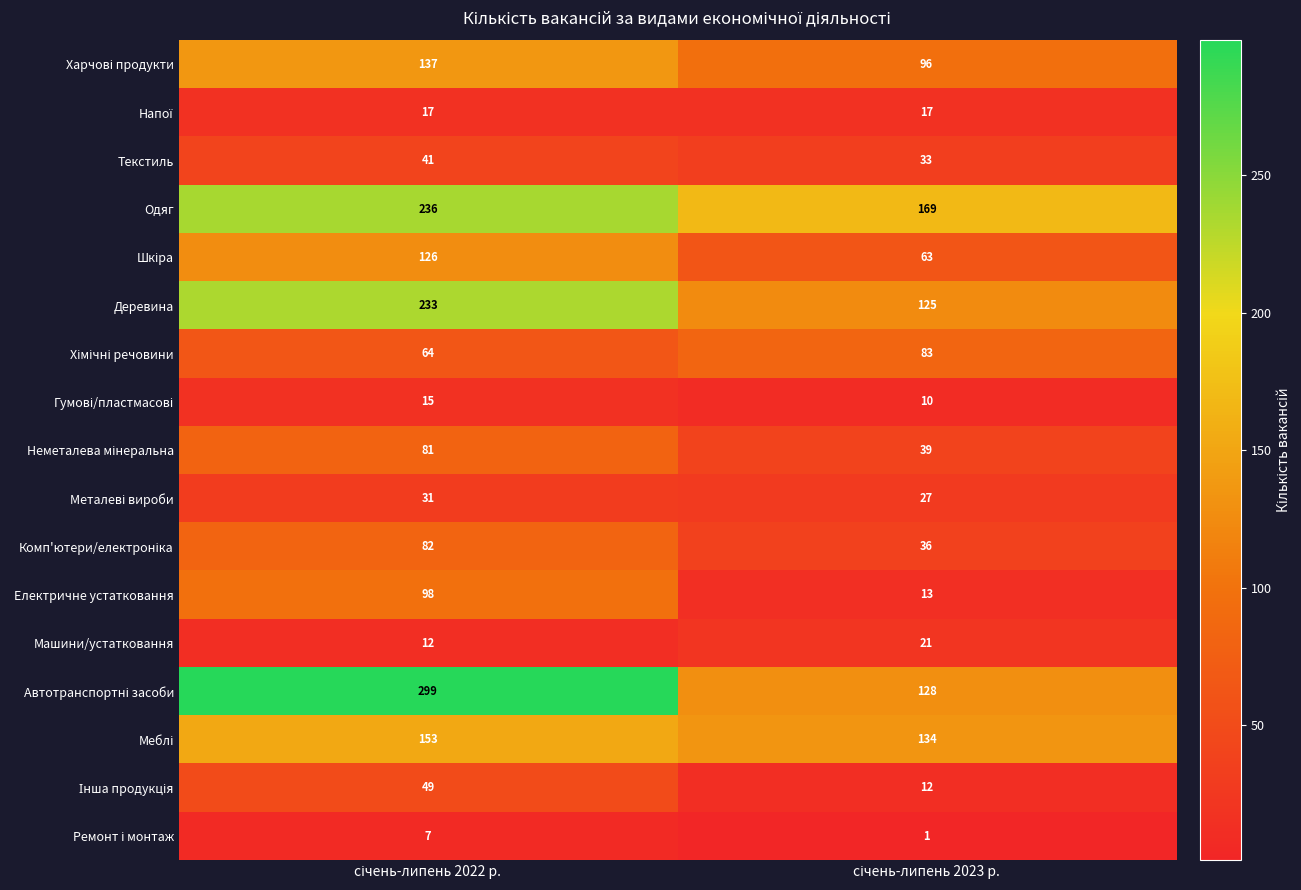

What is the maximum value shown in the chart?

299